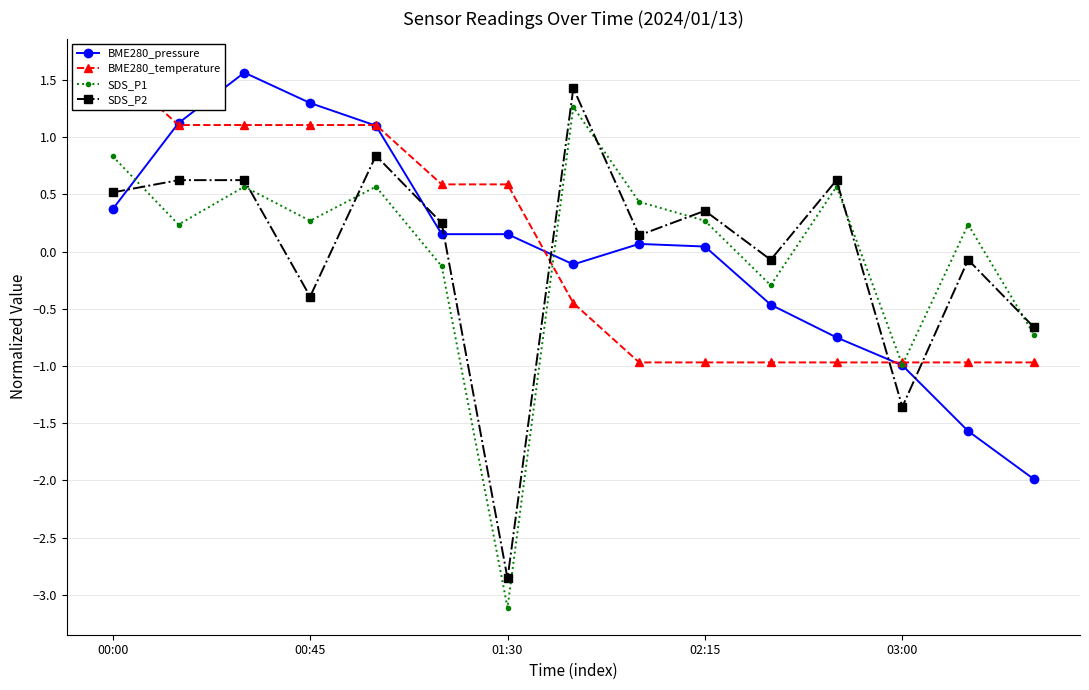

What is the greatest value displayed?

1.6